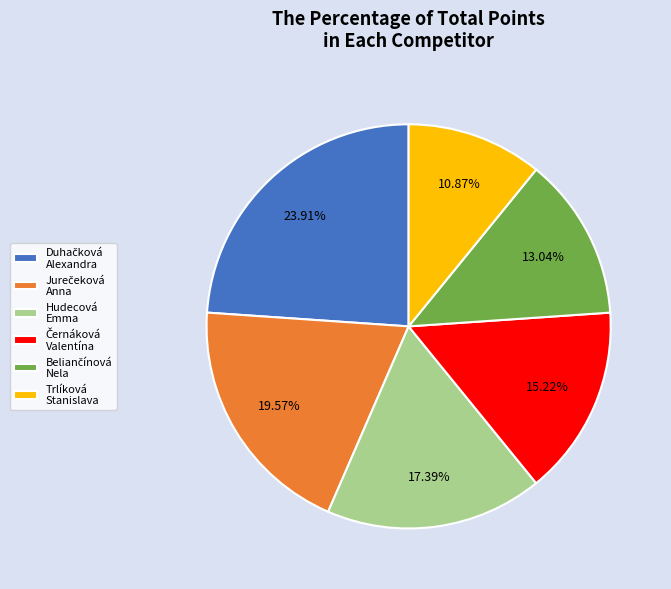

Does Hudecová Emma account for over 50% of the chart?

No